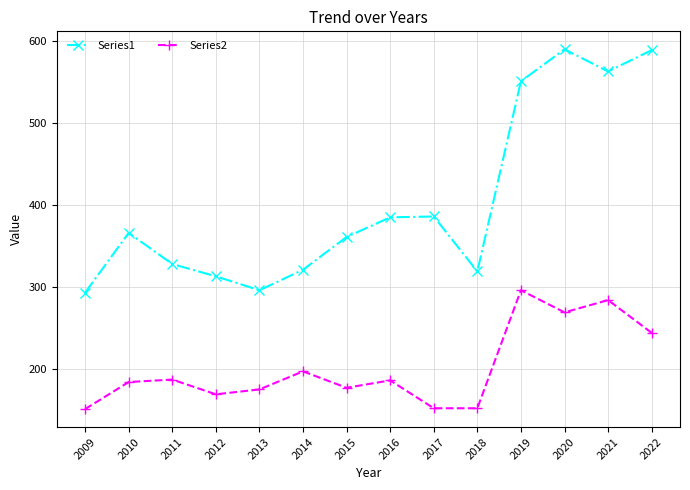

How many categories are shown in the chart?

14